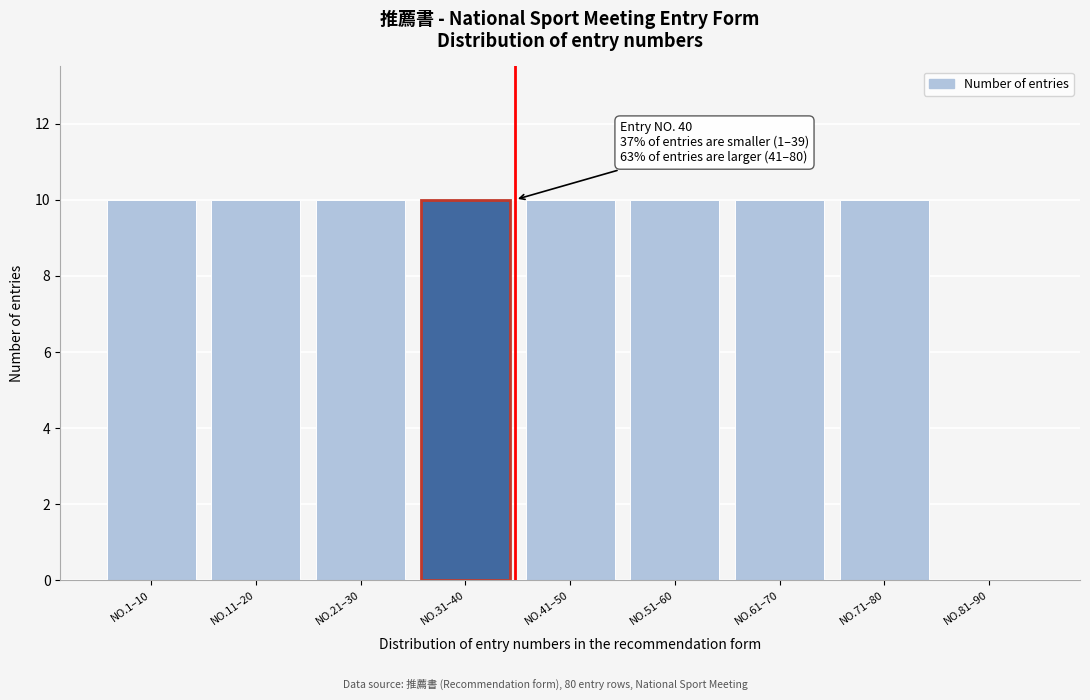

Reading left to right, transcribe all the data shown in this chart.

NO.1–10=10	NO.11–20=10	NO.21–30=10	NO.31–40=10	NO.41–50=10	NO.51–60=10	NO.61–70=10	NO.71–80=10	NO.81–90=0